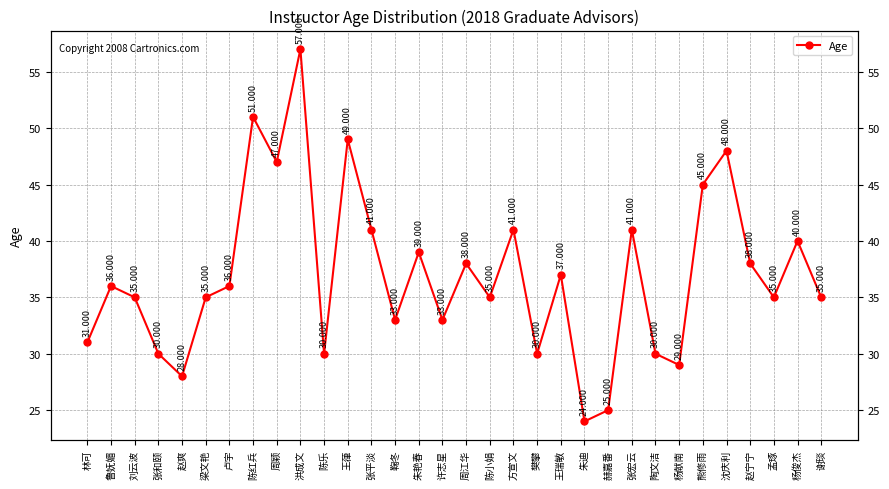

Where is the data nearest to the value 40?

杨俊杰